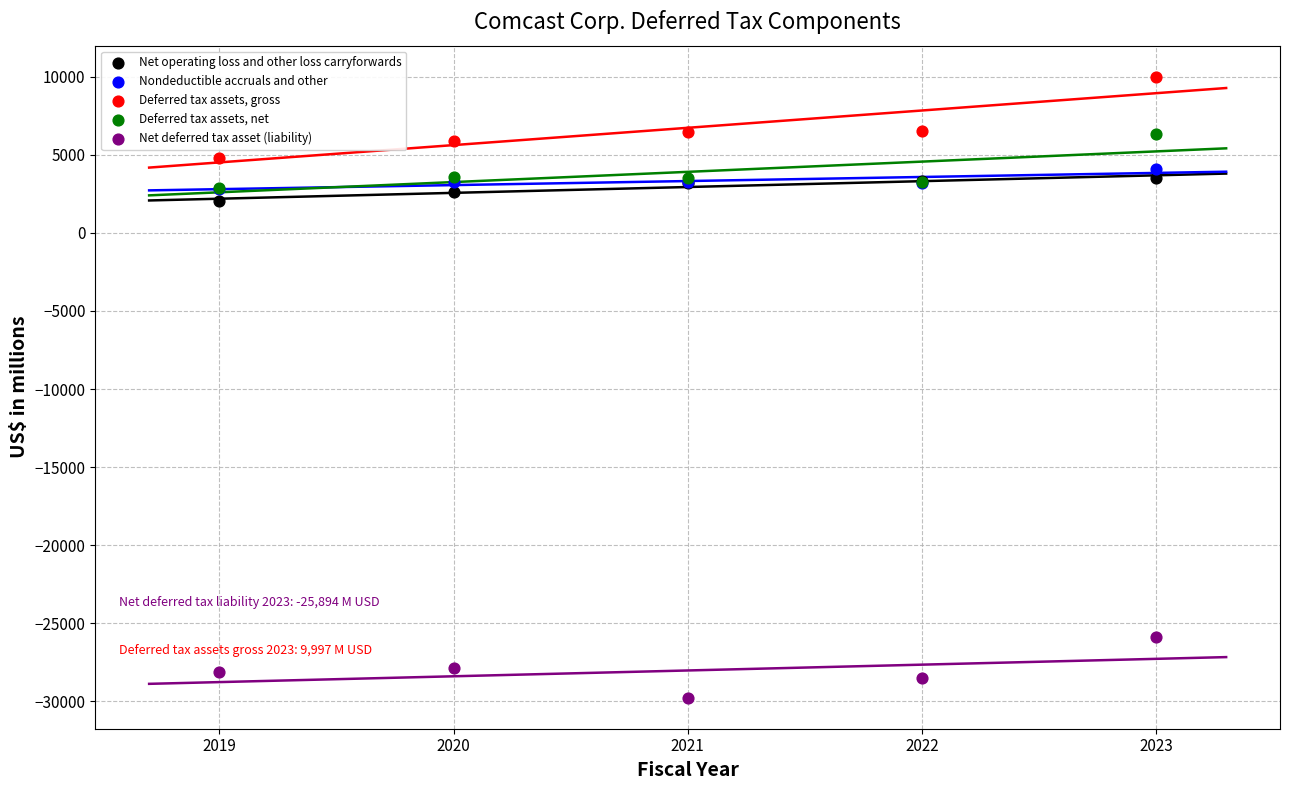

What are all the series names shown in the legend?

Net operating loss and other loss carryforwards, Nondeductible accruals and other, Deferred tax assets, gross, Deferred tax assets, net, Net deferred tax asset (liability)